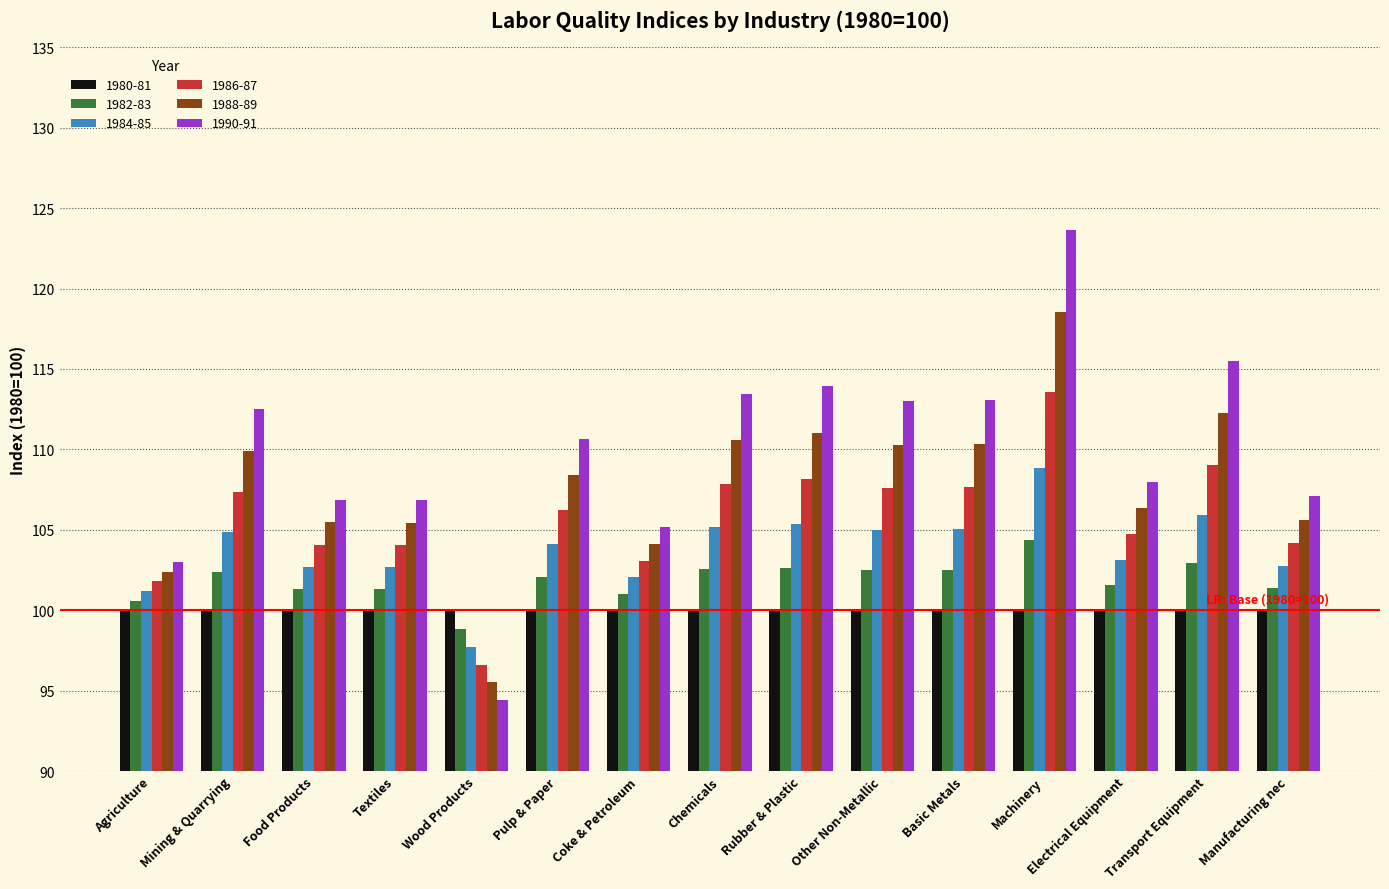

What is the spread (max minus min) of values at Machinery?

23.7